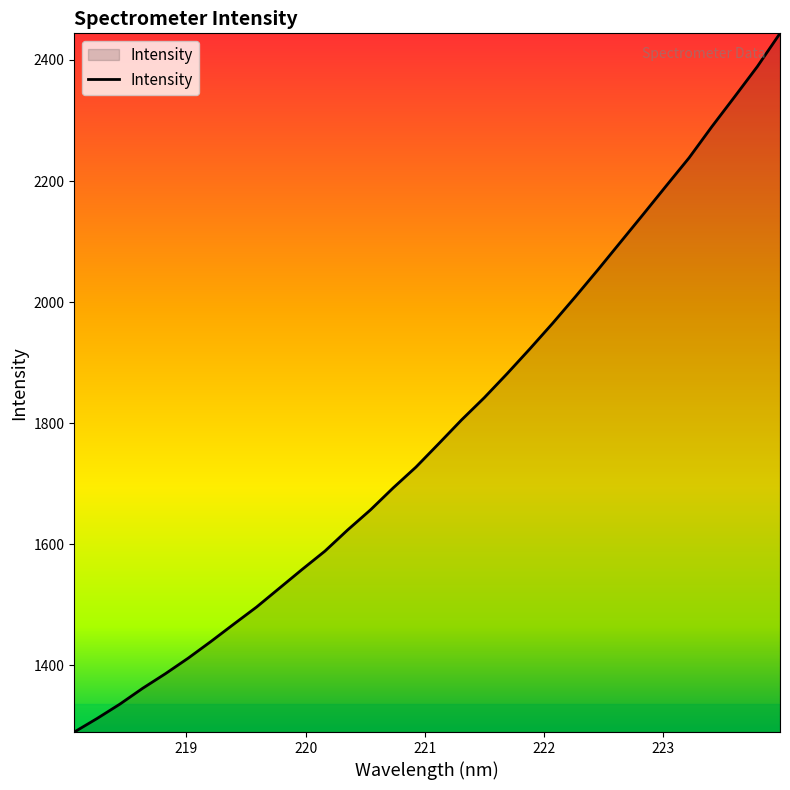

What is the greatest value displayed?

2443.9